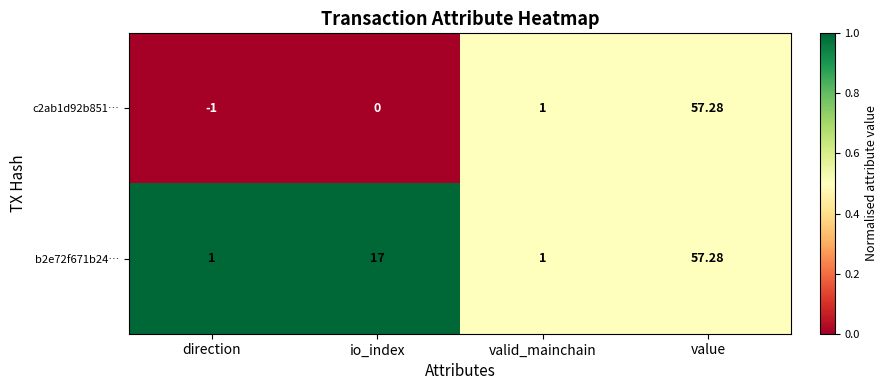

Where is b2e72f671b24… nearest to the value 29?

io_index